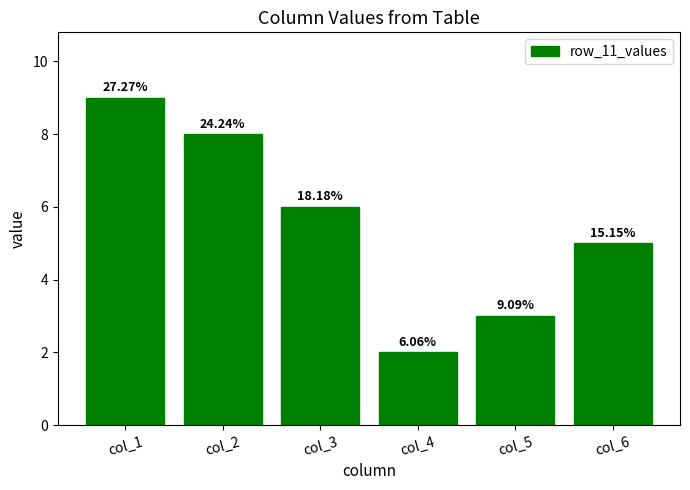

What is the average value?

6